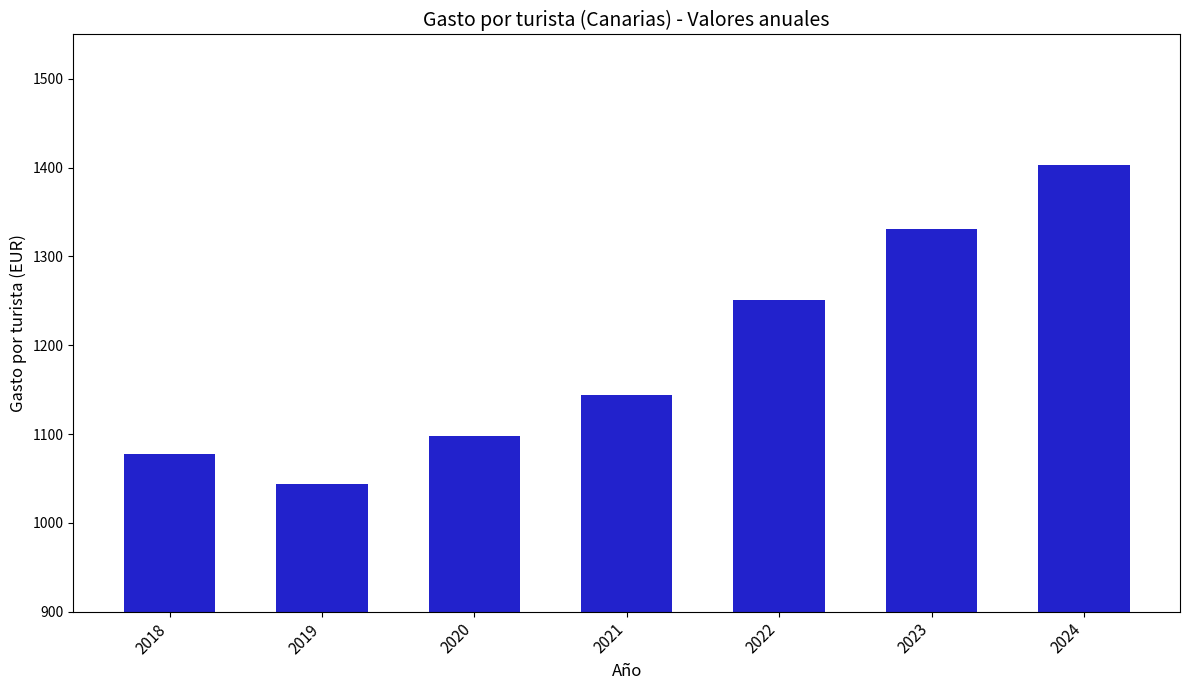

What is the difference between the values at 2024 and 2020?

305.2